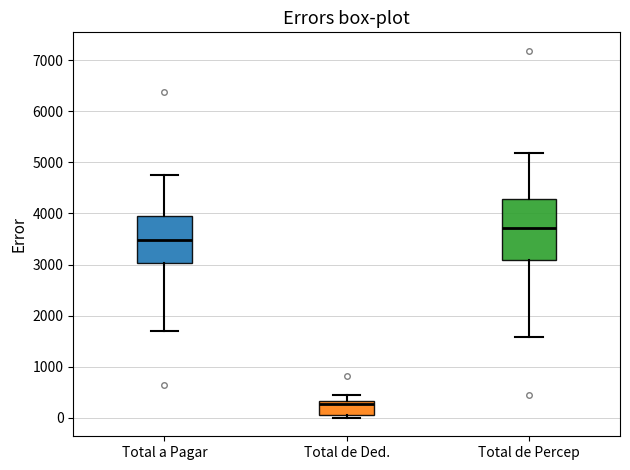

Where is the lower edge of the box for Total de Percep on the y-axis? The values are not printed on the chart, so give them approximately, as read against the axis.

3100